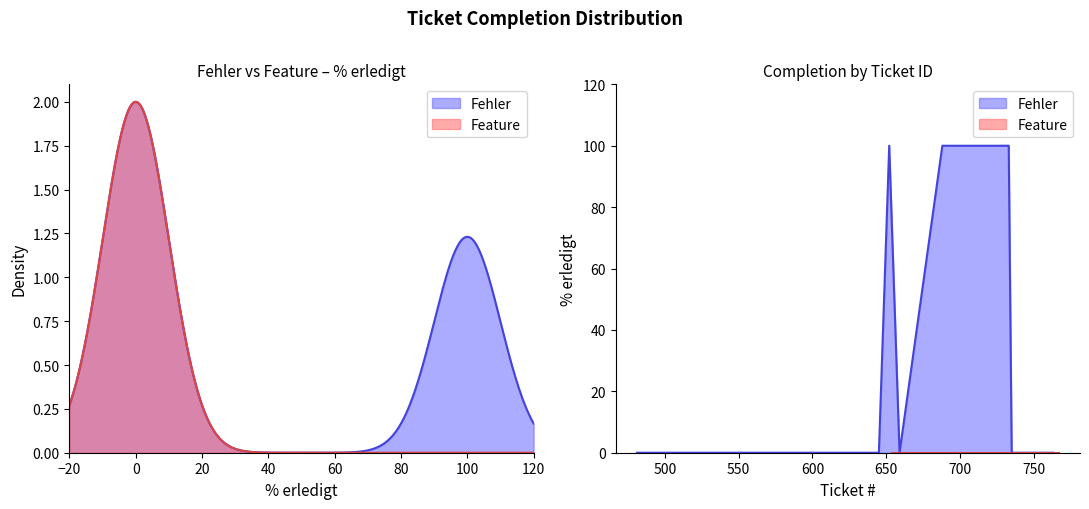

Between 750 and 763, which is larger?

750